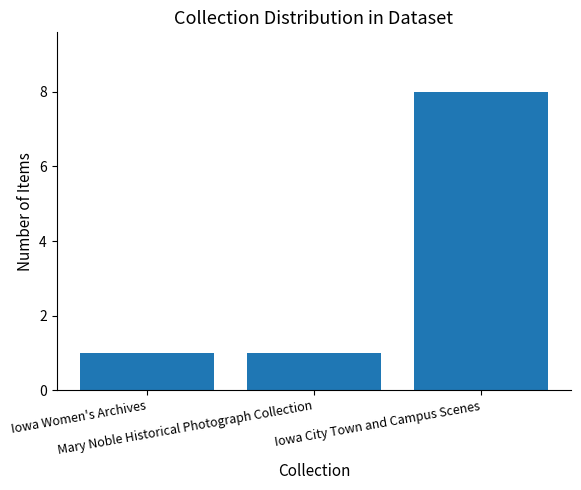

Count the number of data series in this chart.

1